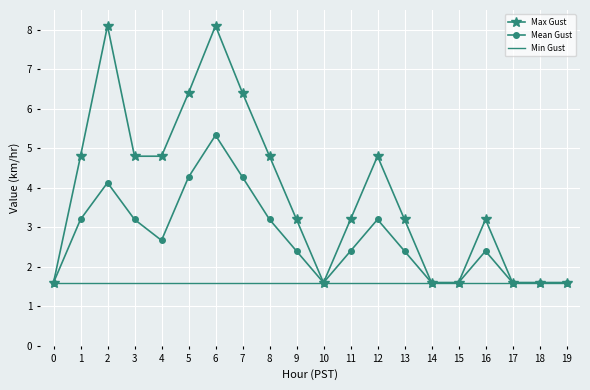

List the series in order of their overall mean, lowest first.

Min Gust, Mean Gust, Max Gust